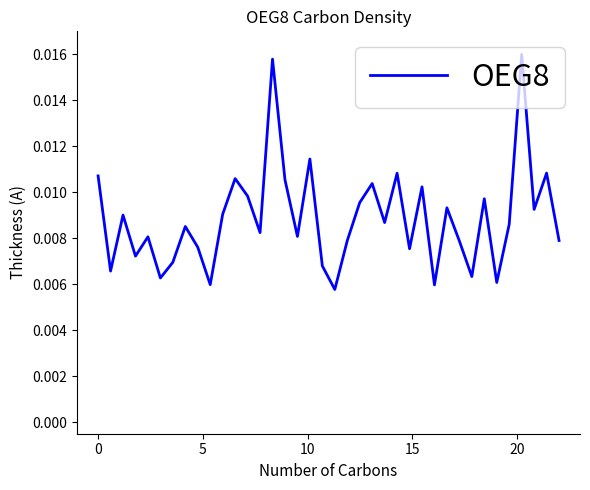

Count the number of categories in the chart.

38